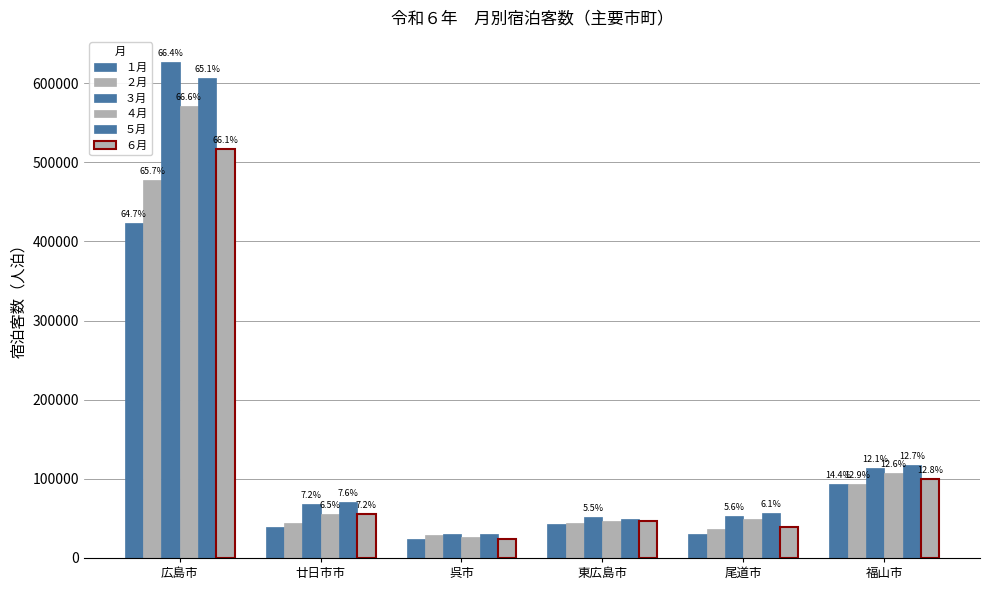

How many bars are there in each group?

6